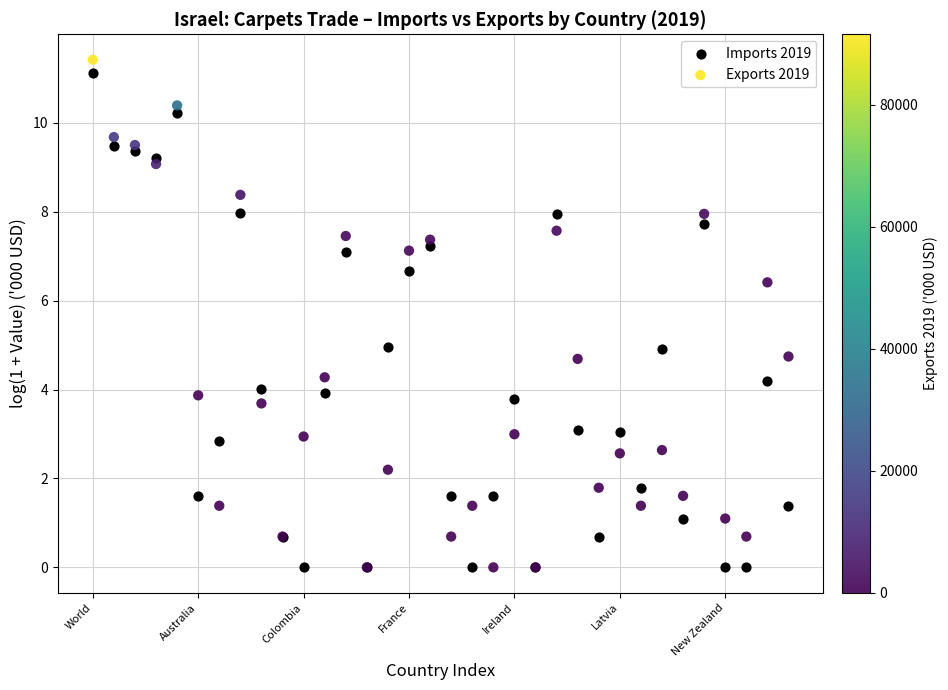

What are all the series names shown in the legend?

Imports 2019, Exports 2019